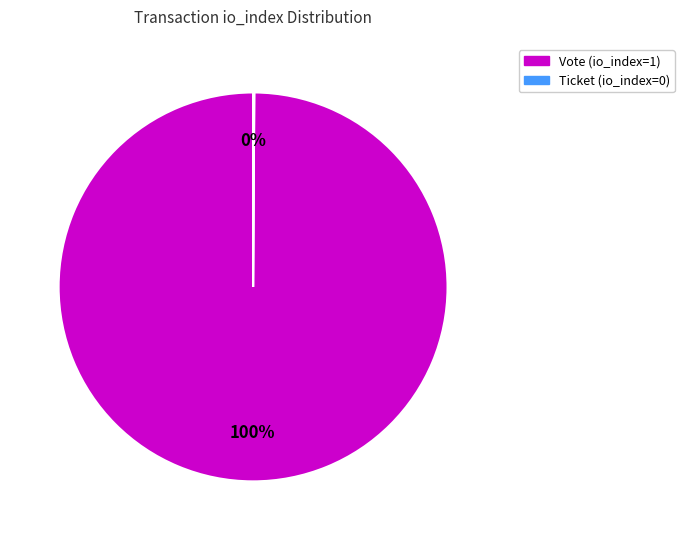

What percentage is the Vote (io_index=1) slice, to the nearest percent?

100%